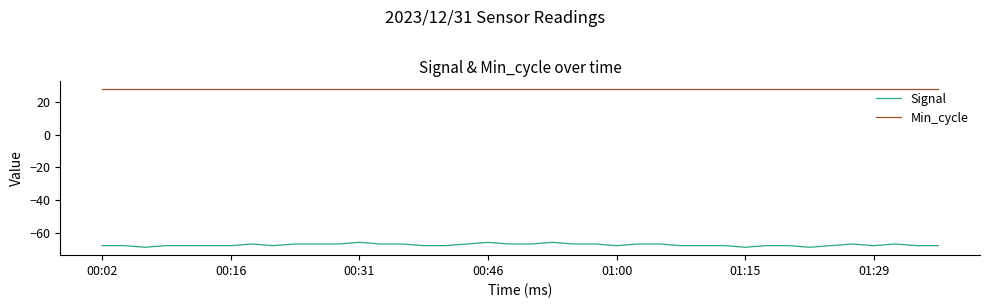

True or false: Signal and Min_cycle cross at least once.

False